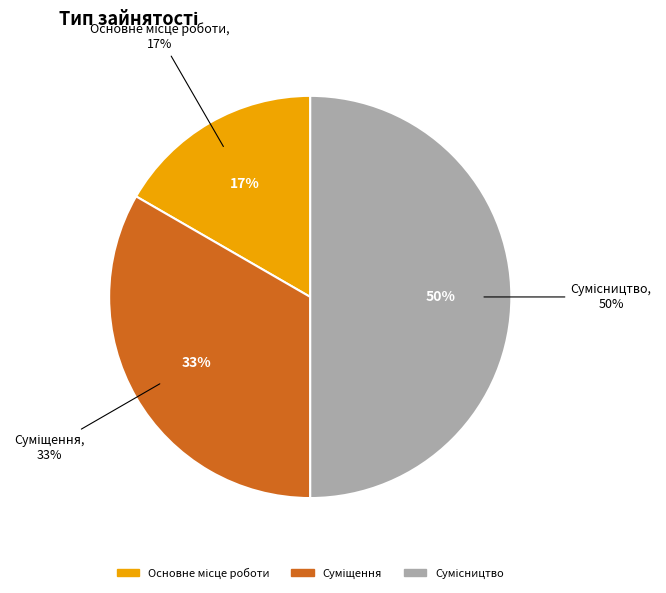

What percentage is the Суміщення slice, to the nearest percent?

33%